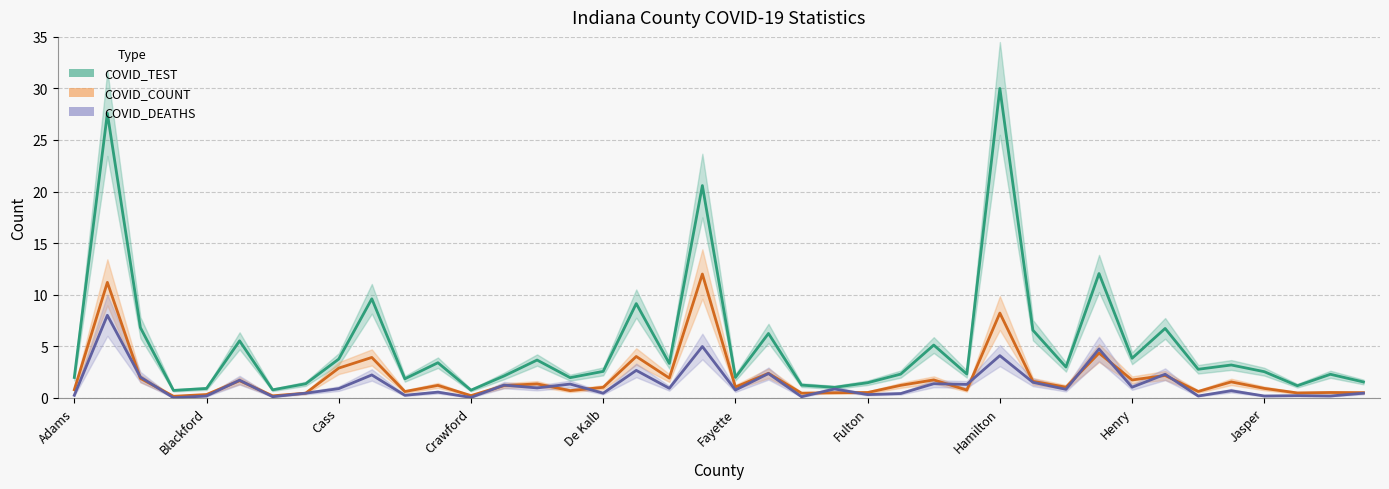

The value of COVID_TEST at Bartholomew is 9.8. True or false?

False